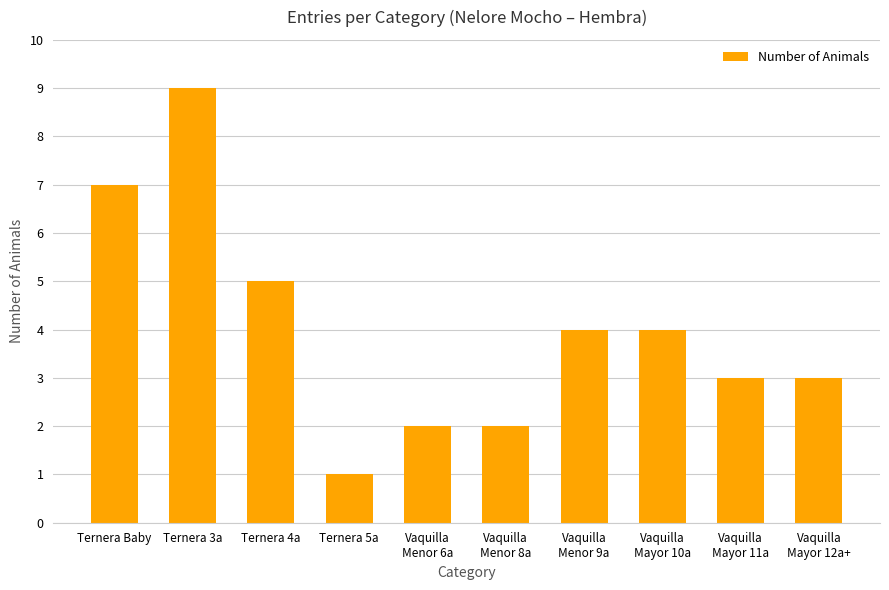

What is the minimum value shown in the chart?

1